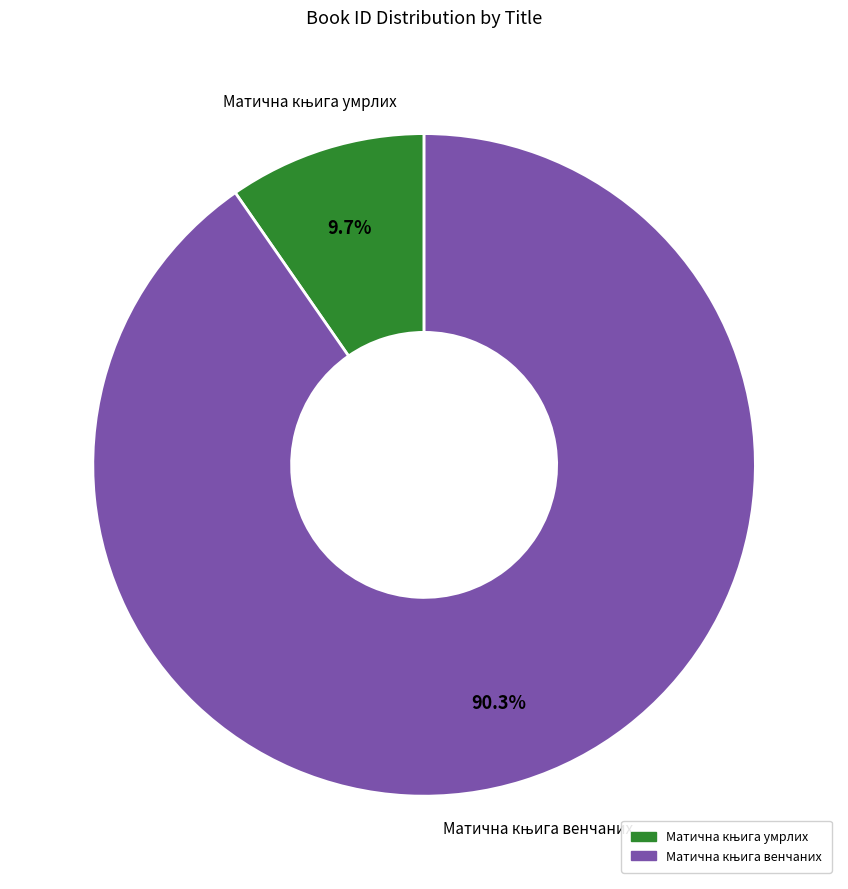

To the nearest percent, what is the average slice percentage?

50%